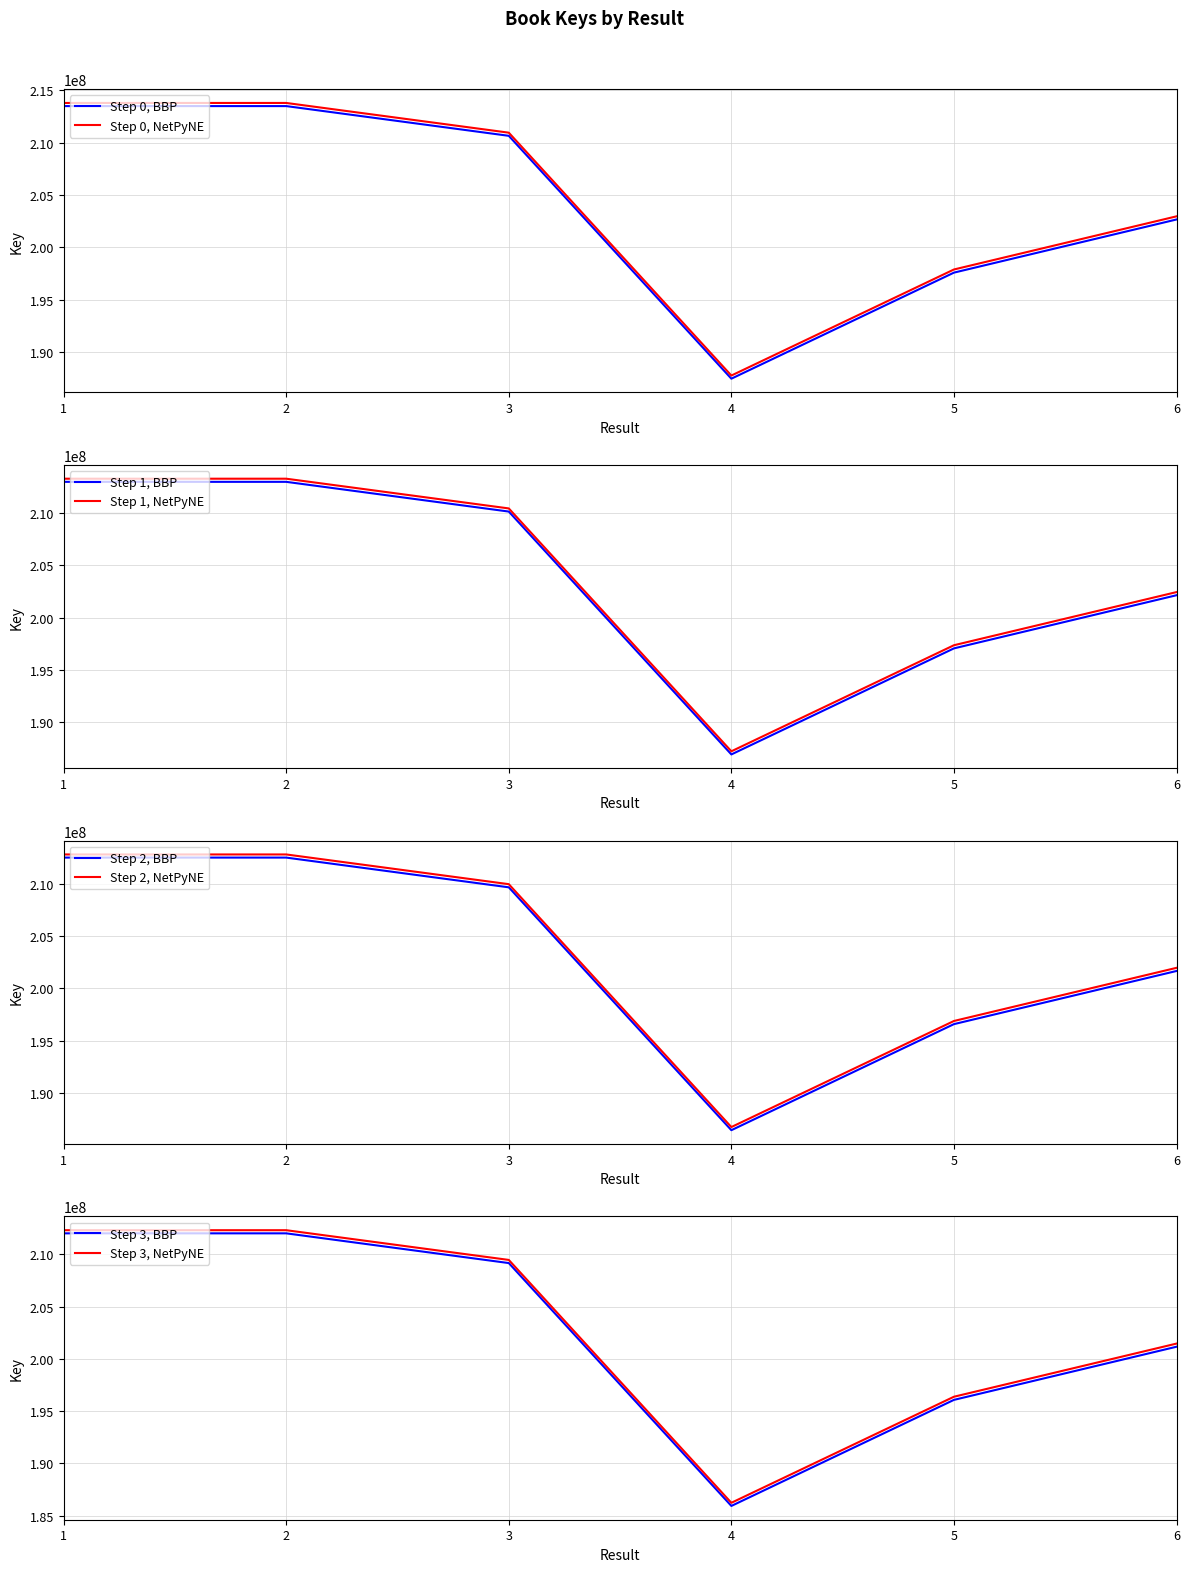

What is the difference between the maximum and second lowest values?

15914472